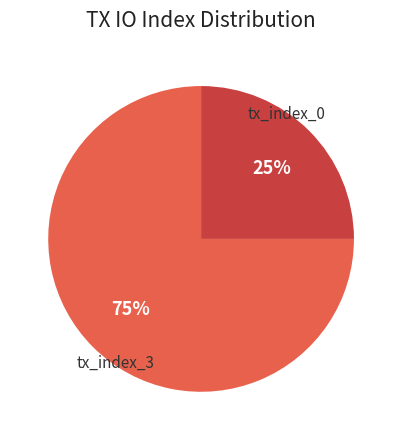

To the nearest percent, what is the average slice percentage?

50%